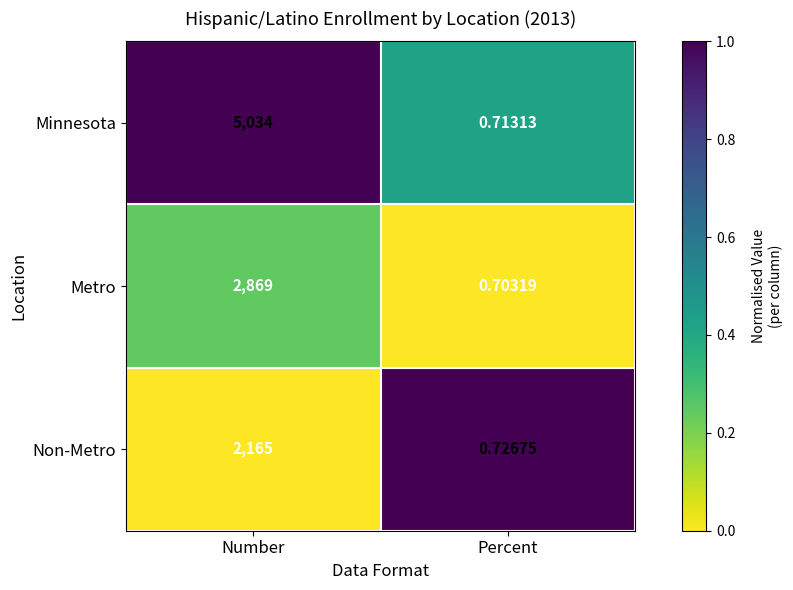

At which category is the sum across all series the highest?

Number